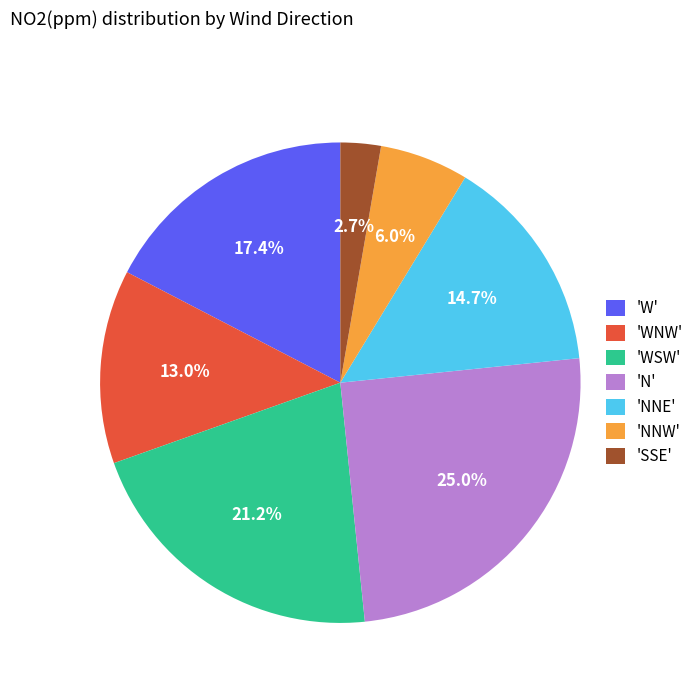

Do 'N' and 'SSE' together represent more than half of the pie?

No